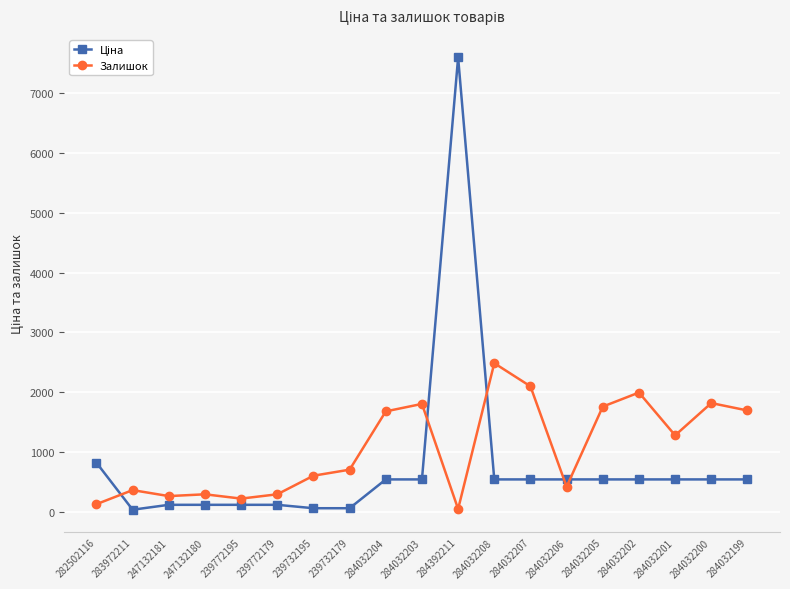

What is the approximate value of Залишок at 284032208?

2483.0